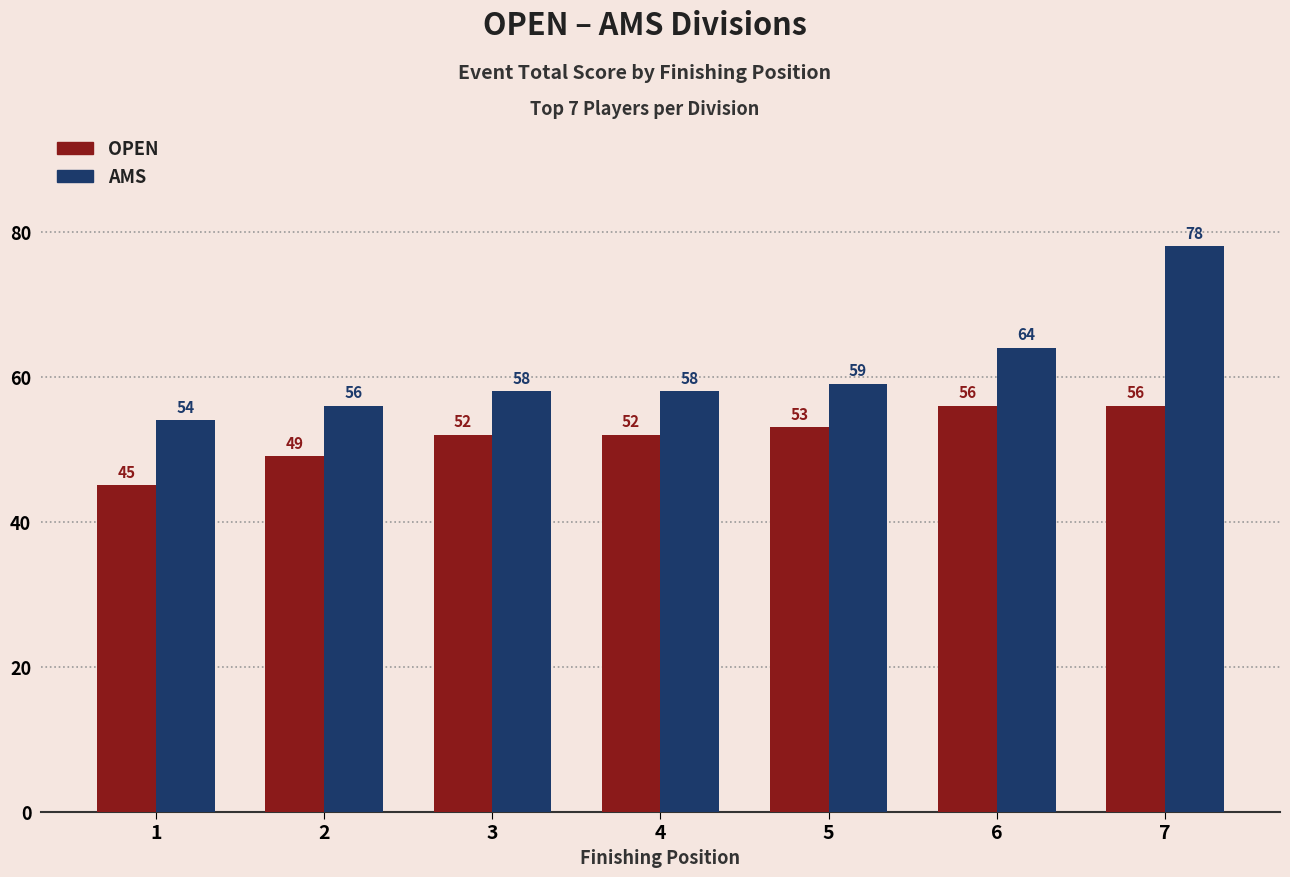

What is the total value across all series at 2?

105